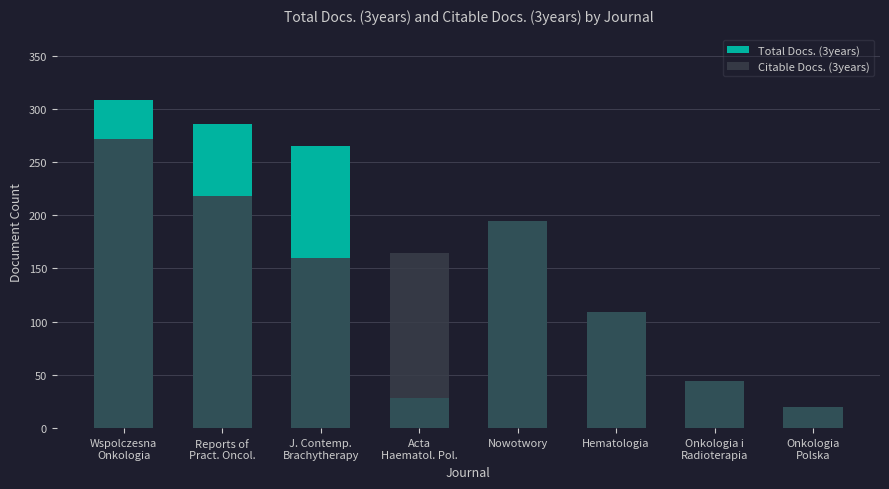

What is the difference between the second highest and minimum values in the Total Docs. (3years) series?

266